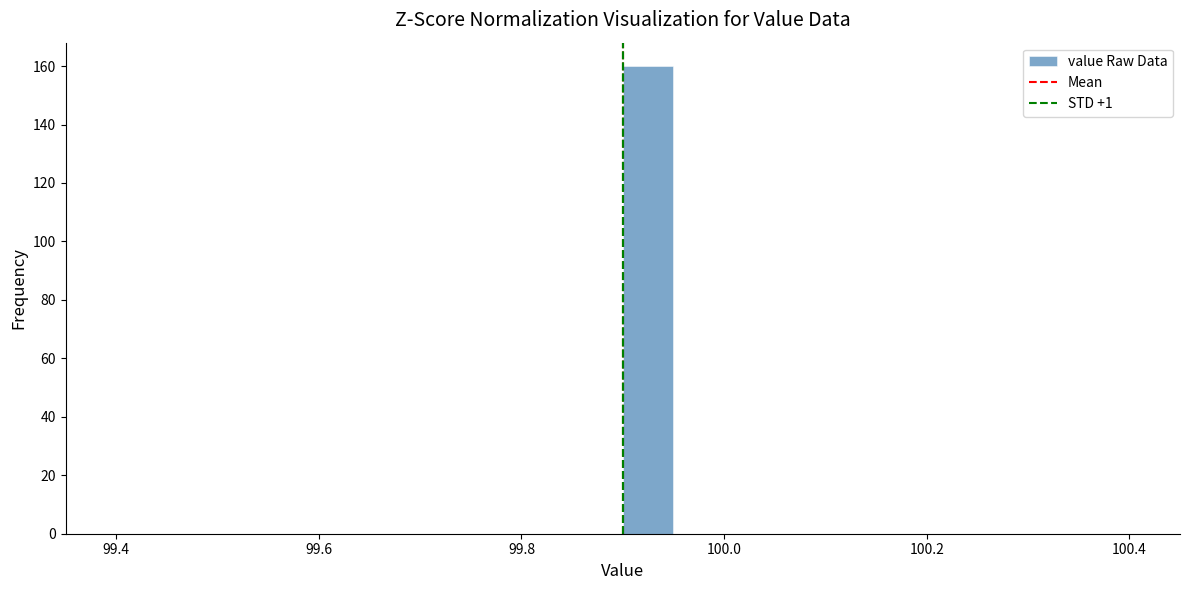

Read against the x-axis, roughly where is the centre of the tallest bar?

99.92